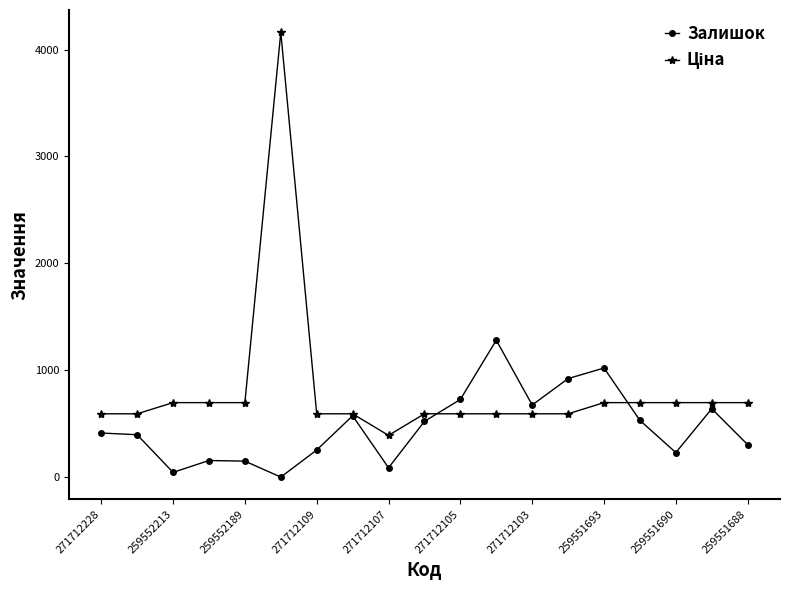

At how many categories does at least one series exceed 858?

4